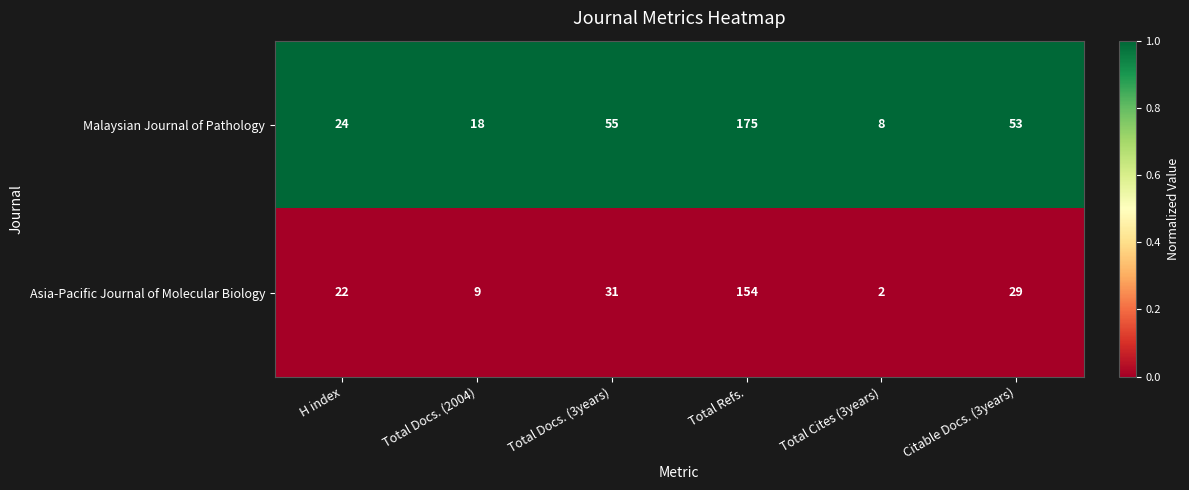

Read the Malaysian Journal of Pathology value at Citable Docs. (3years).

53